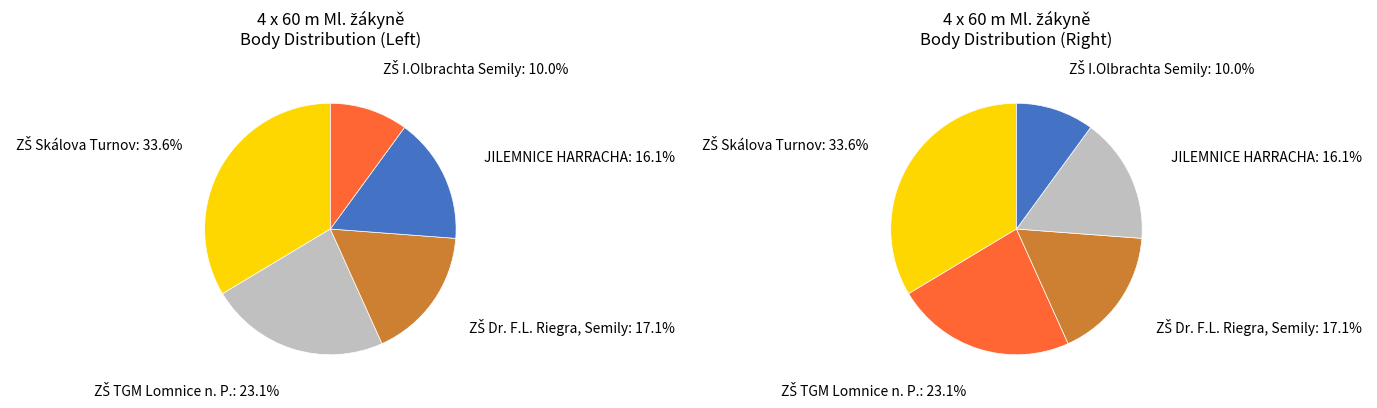

What is the largest slice in the pie chart?

ZŠ Skálova Turnov